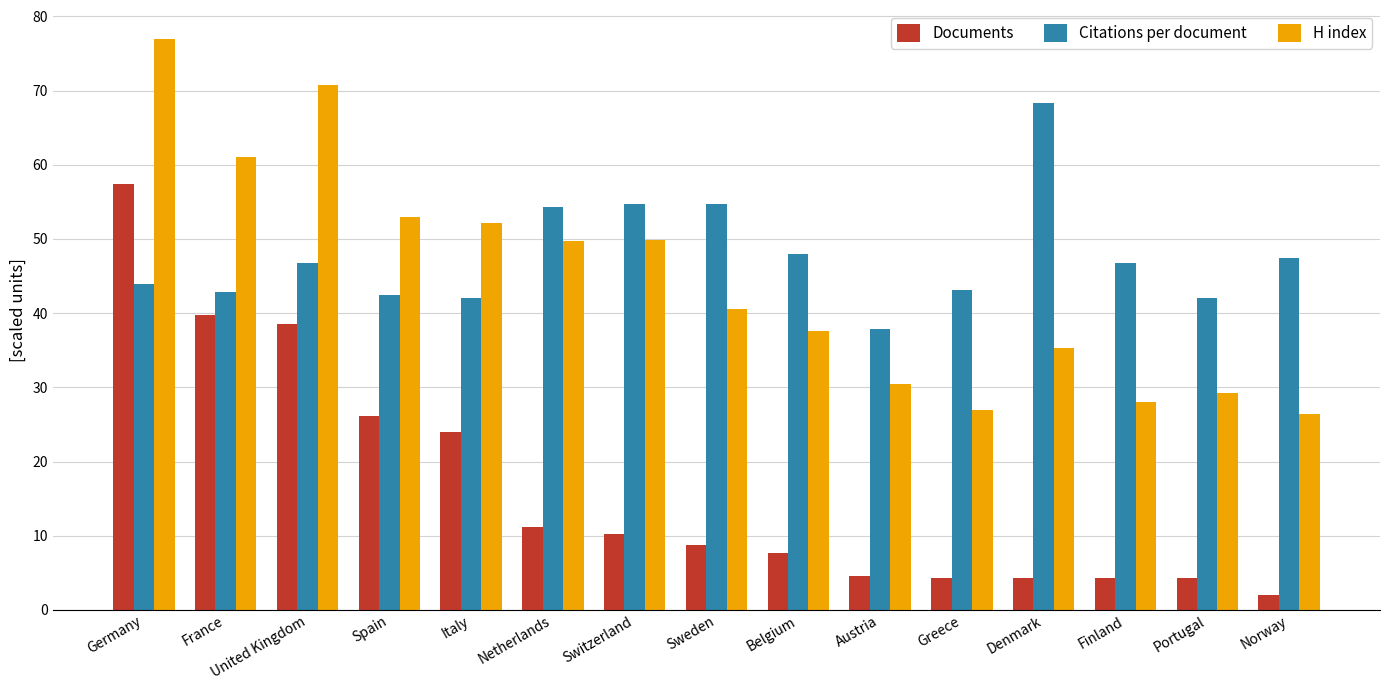

Rank the series at Switzerland from lowest to highest value.

Documents, H index, Citations per document